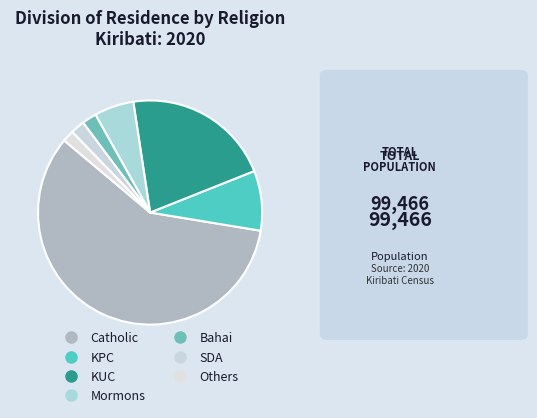

Do Mormons and KUC together represent more than half of the pie?

No